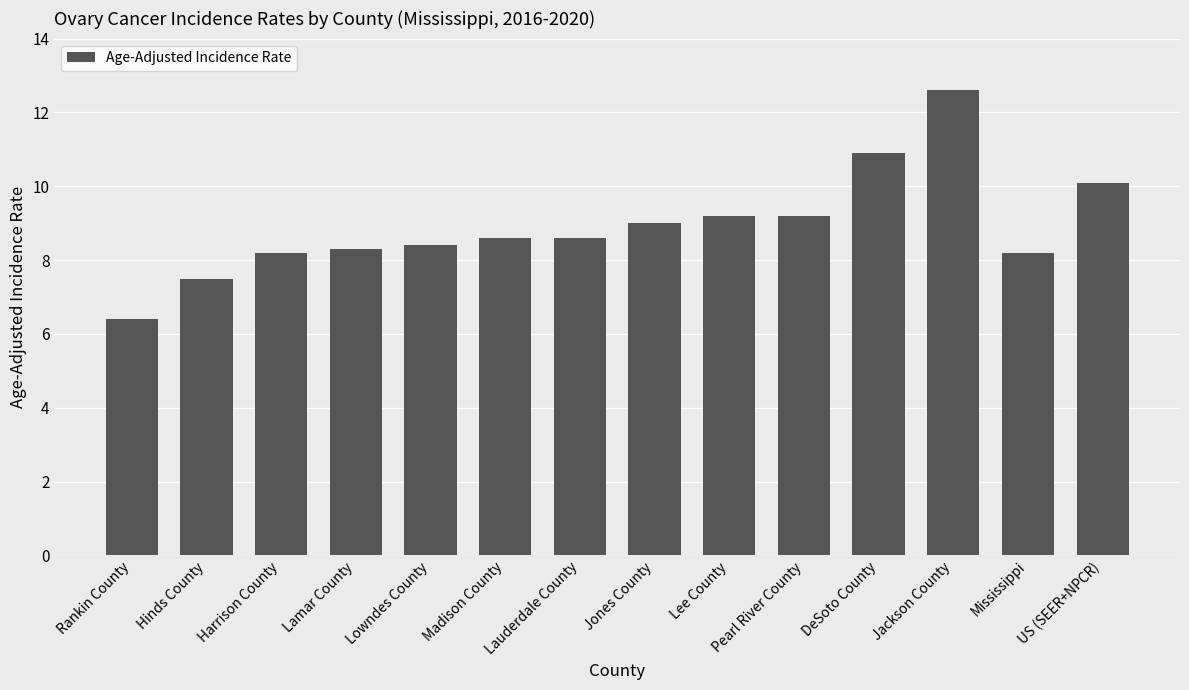

Between Hinds County and Pearl River County, which is larger?

Pearl River County